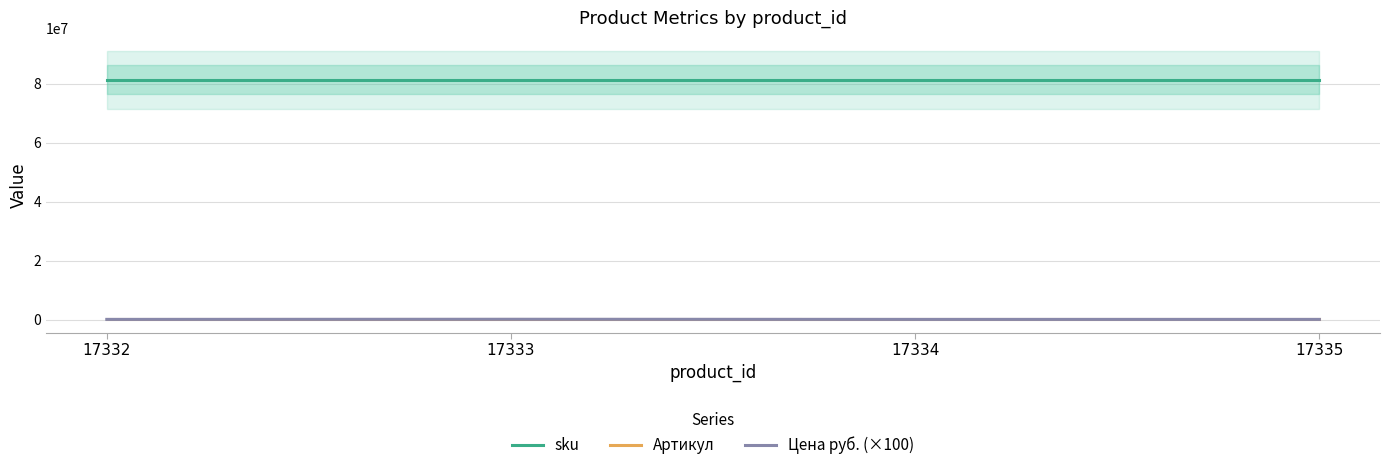

Which series has the largest range (max minus min)?

Цена руб. (×100)